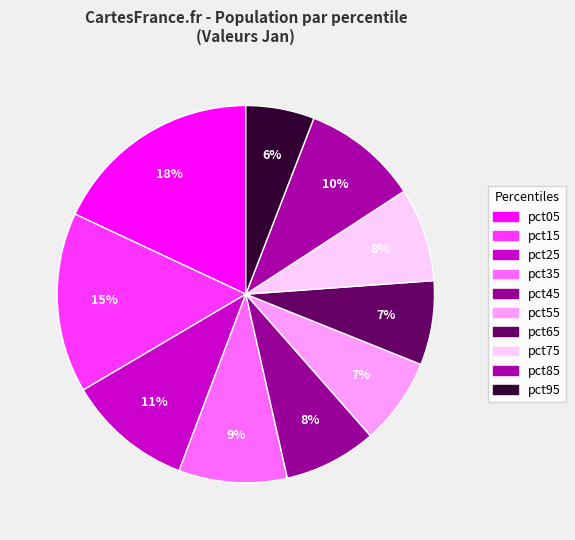

Rank the categories by value from lowest to highest.

pct95, pct65, pct55, pct45, pct75, pct35, pct85, pct25, pct15, pct05